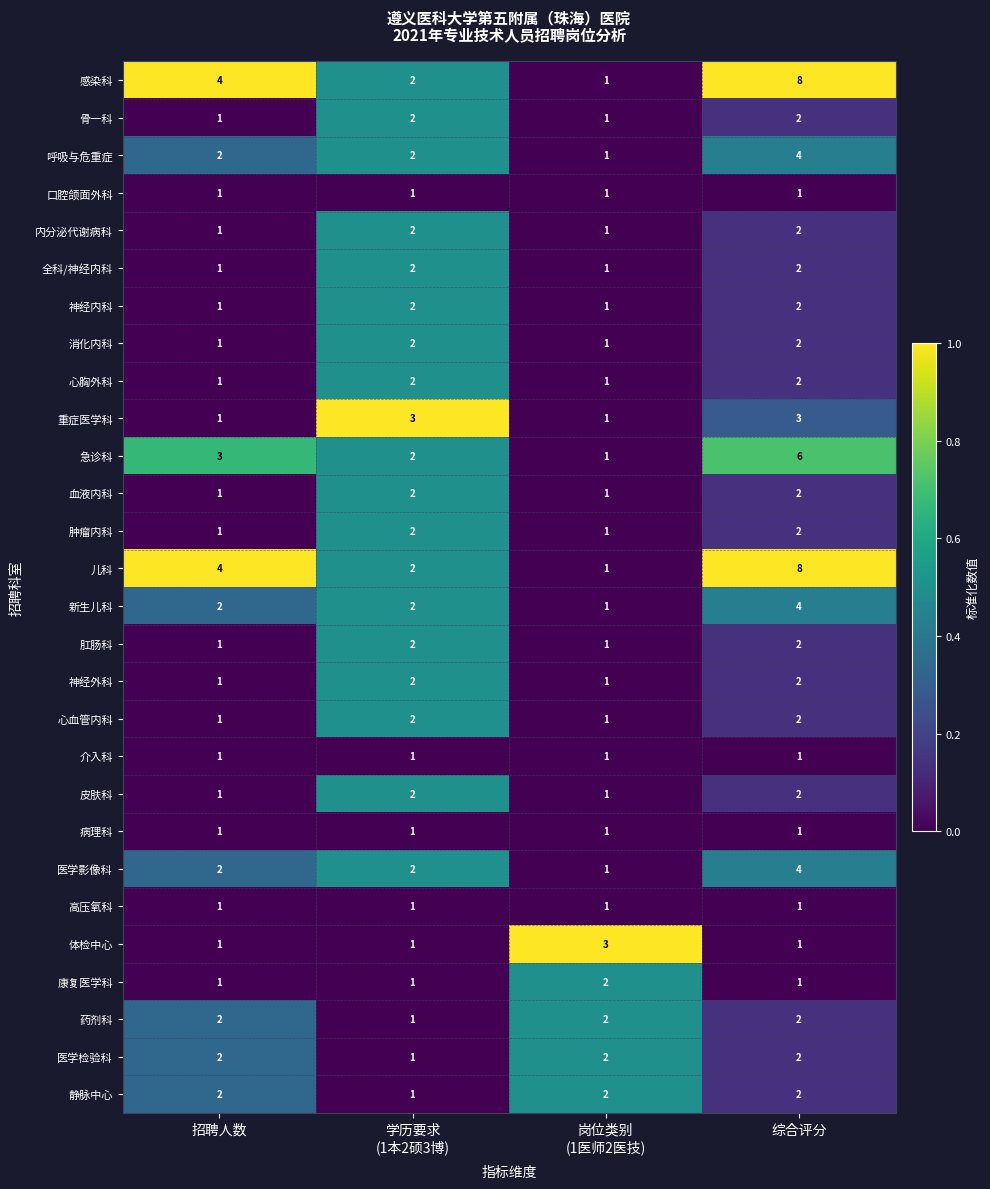

What is the total value across all series at 招聘人数?

42